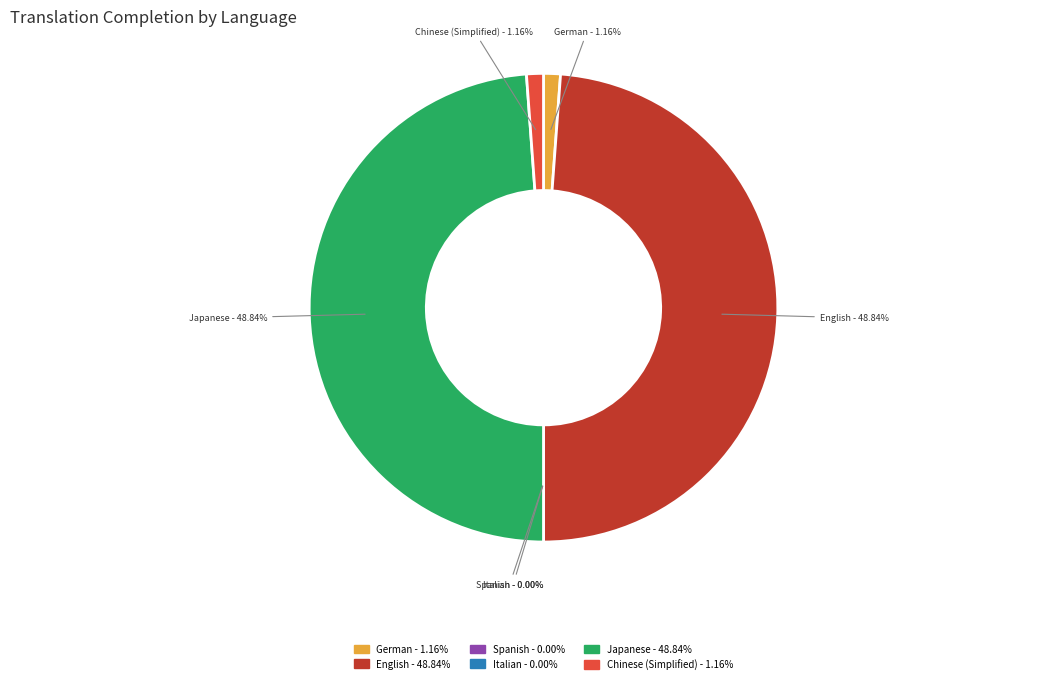

What percentage is NOT represented by Japanese?

51.2%